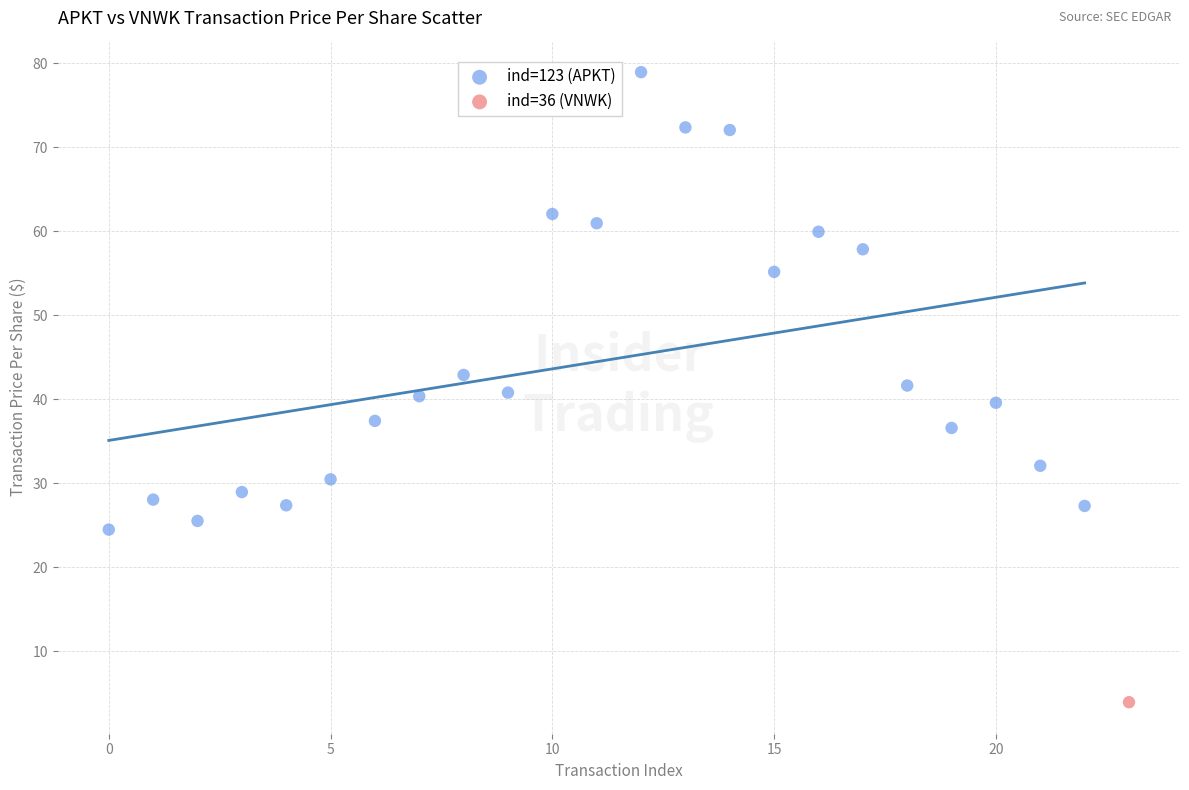

What are all the series names shown in the legend?

ind=123 (APKT), ind=36 (VNWK)